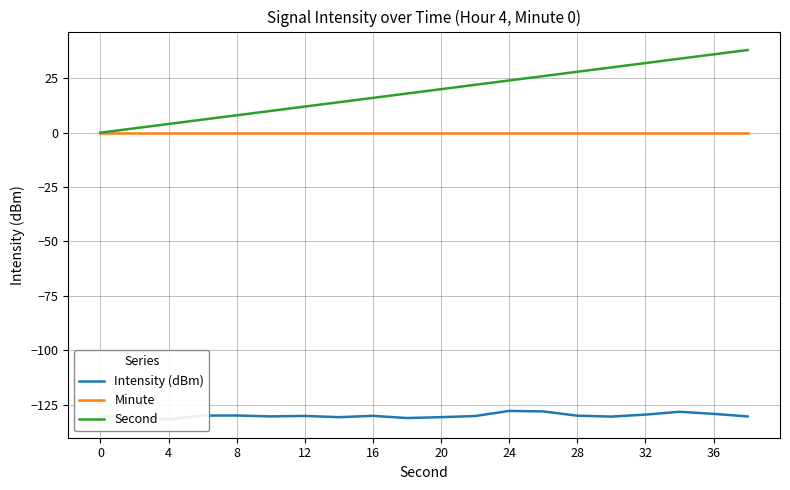

Rank the series by their maximum value, from lowest to highest.

Intensity (dBm), Minute, Second